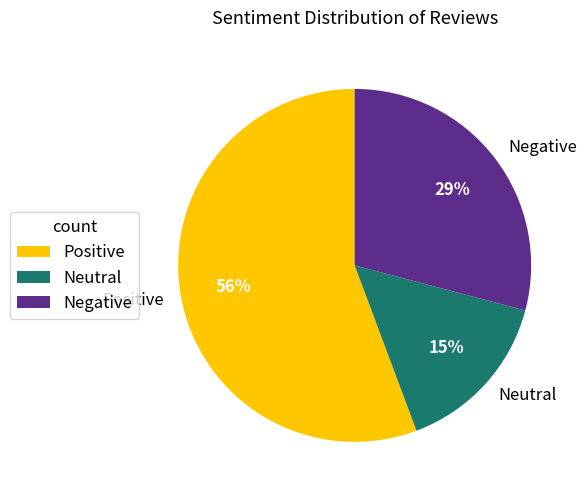

Between Positive and Neutral, which is larger?

Positive